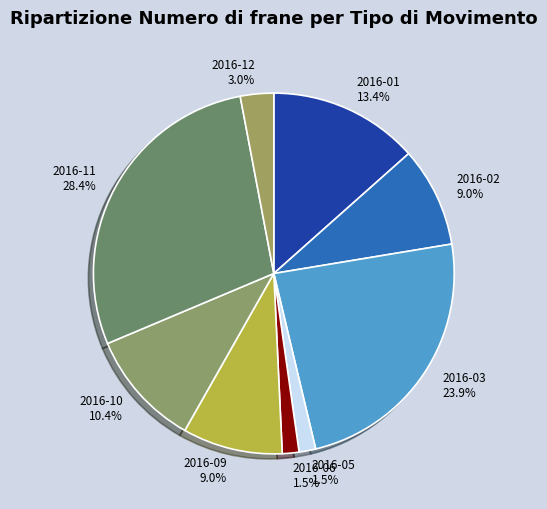

To the nearest percent, what is the average slice percentage?

11%